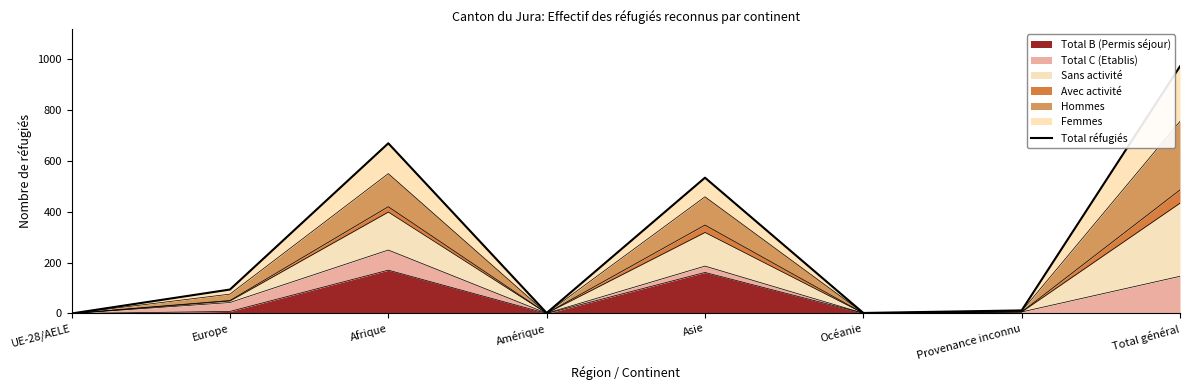

The chart shows a value of 0 at UE-28/AELE. True or false?

True